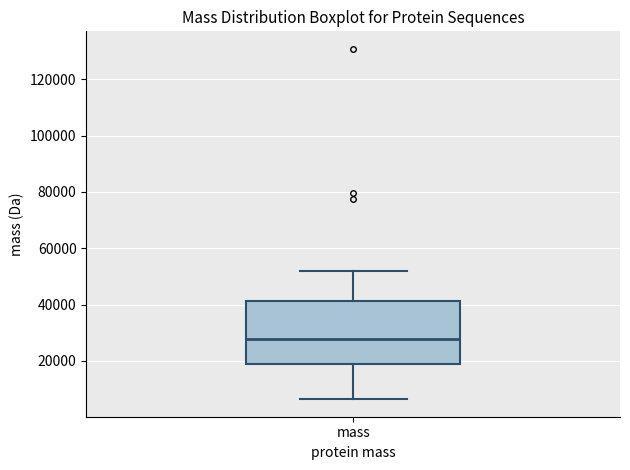

Read this box plot against the y-axis: the position of the median line, the range covered by the box, and the ends of both whiskers. The values are not printed on the chart, so give them approximately, as read against the axis.

median 28000, box 18000 to 42000, whiskers 6000 to 52000